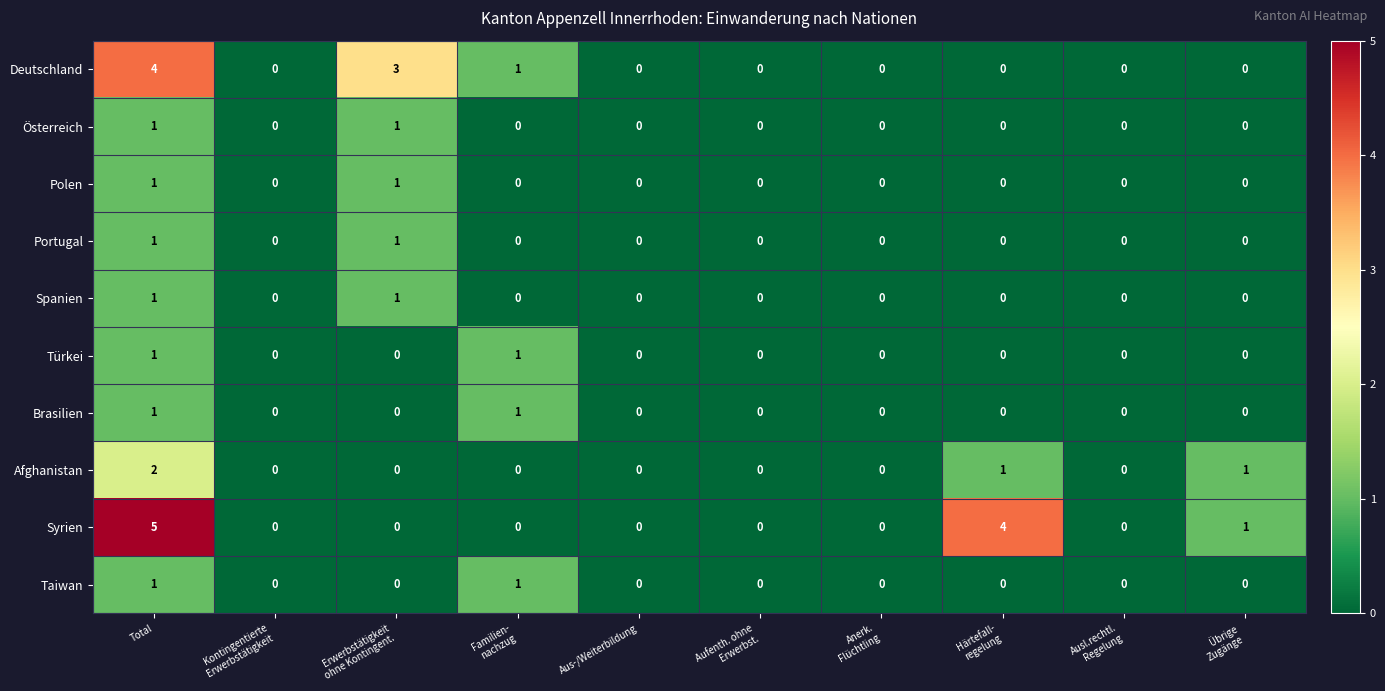

At which category is the sum across all series the highest?

Total